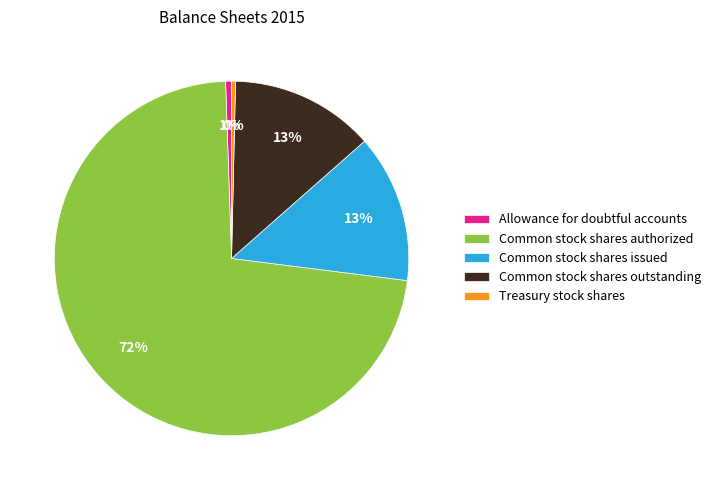

To the nearest percent, what is the average slice percentage?

20%